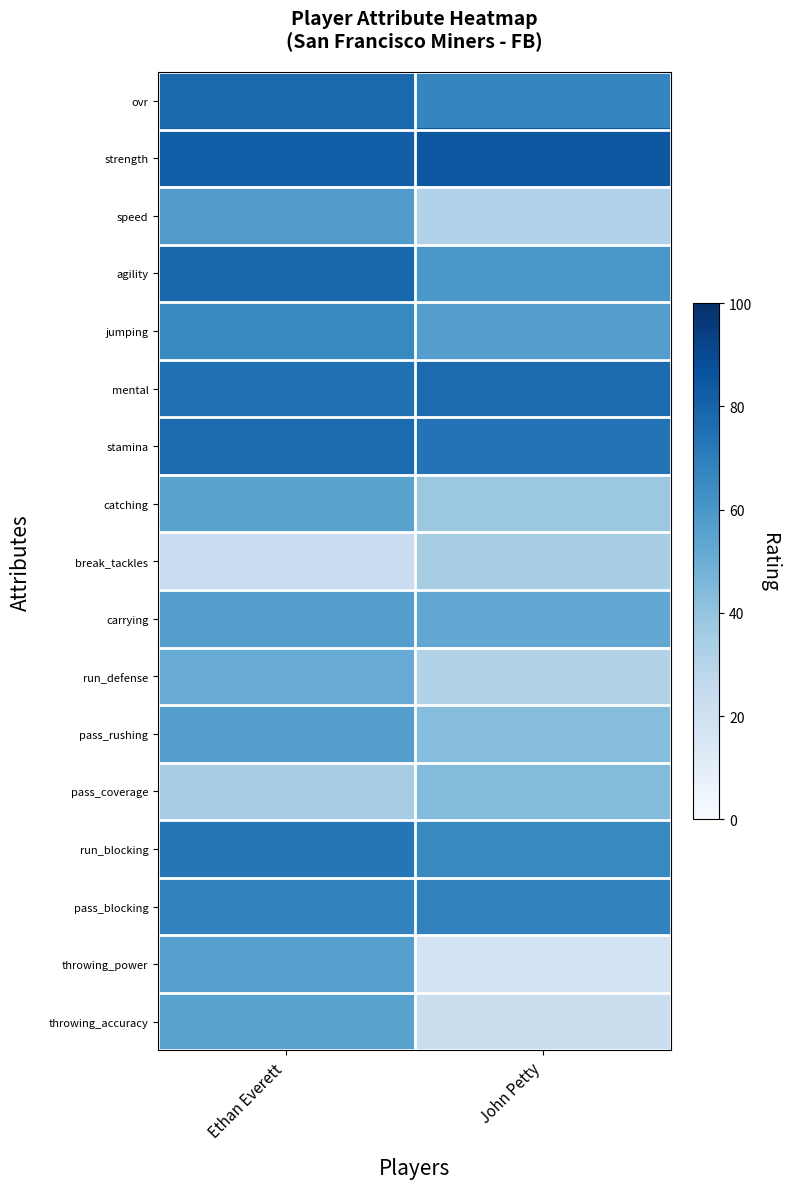

Reading left to right, transcribe all the data shown in this chart.

Ethan Everett: ovr=78	strength=82	speed=58	agility=79	jumping=66	mental=75	stamina=77	catching=55	break_tackles=23	carrying=57	run_defense=51	pass_rushing=57	pass_coverage=35	run_blocking=73	pass_blocking=68	throwing_power=56	throwing_accuracy=55
John Petty: ovr=67	strength=85	speed=32	agility=60	jumping=57	mental=77	stamina=74	catching=38	break_tackles=34	carrying=53	run_defense=31	pass_rushing=43	pass_coverage=44	run_blocking=66	pass_blocking=68	throwing_power=18	throwing_accuracy=22